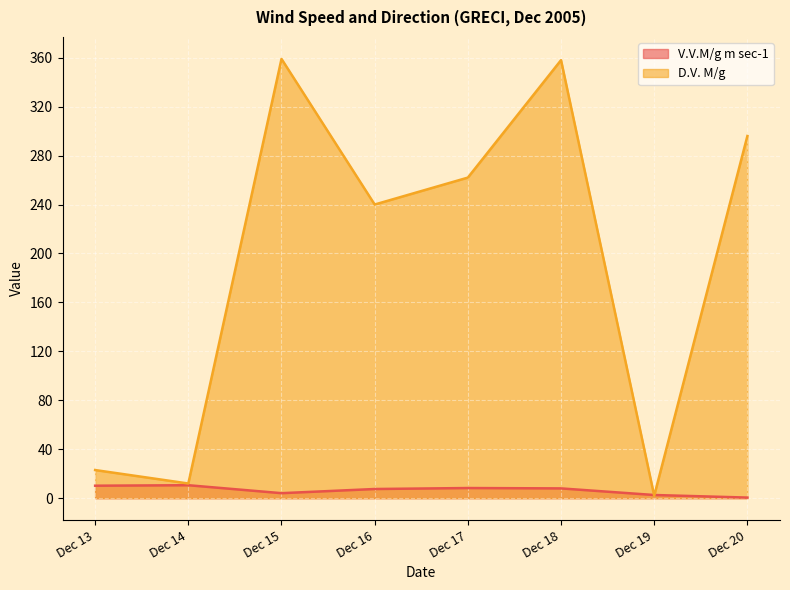

Where does the V.V.M/g m sec-1 series first go above 8?

Dec 13